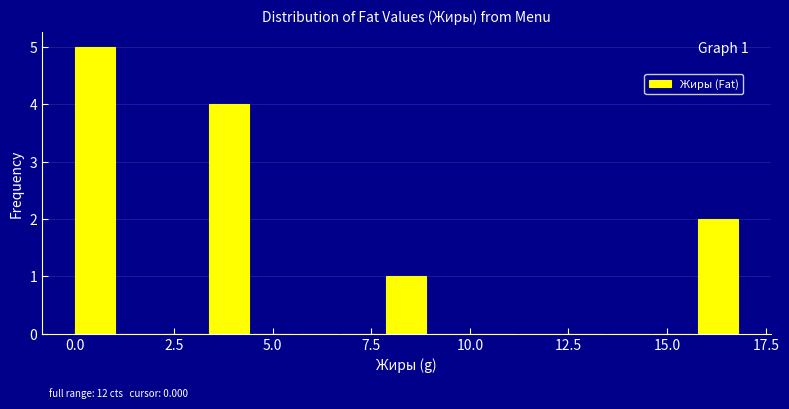

Around what value on the x-axis is the tallest bar? Give the approximate position of its centre, as read against the axis.

0.5